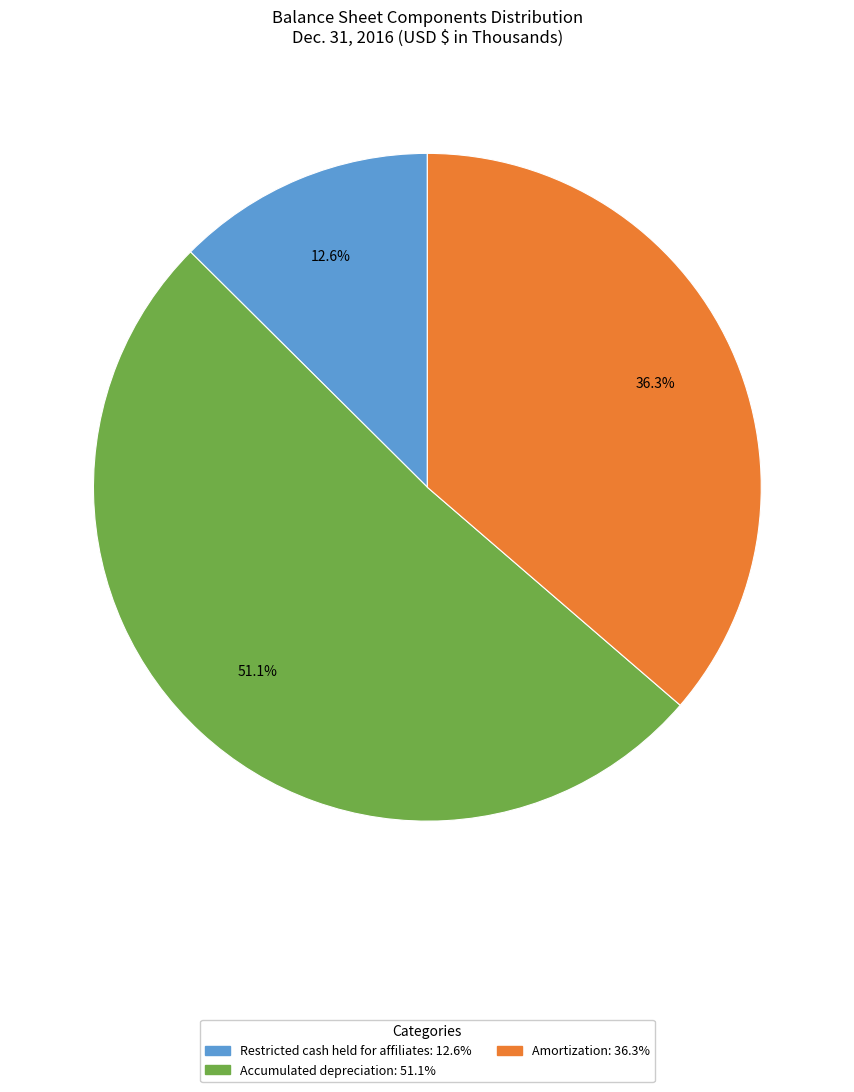

What percentage is the Accumulated depreciation slice, to the nearest percent?

51%